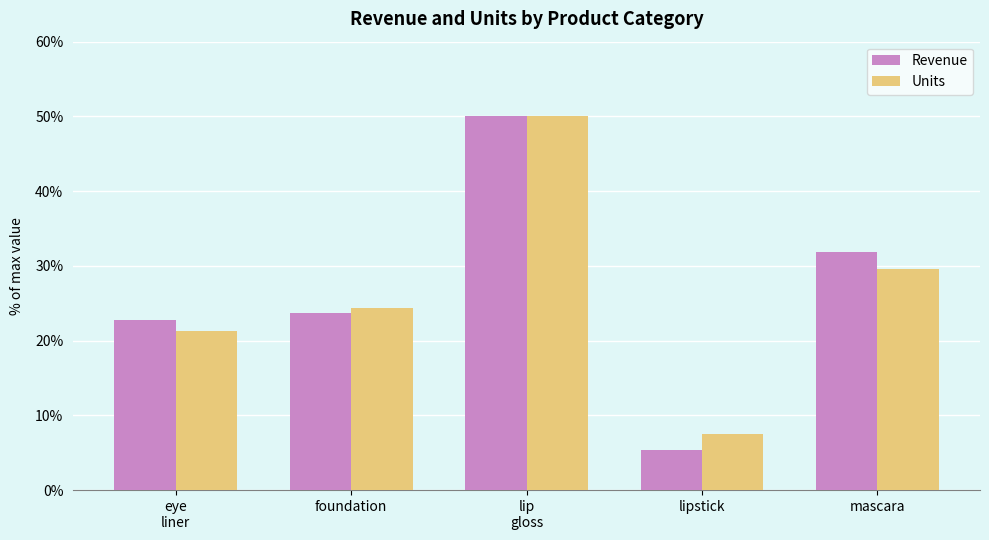

Is it true that Units equals 13.4 at lipstick?

False